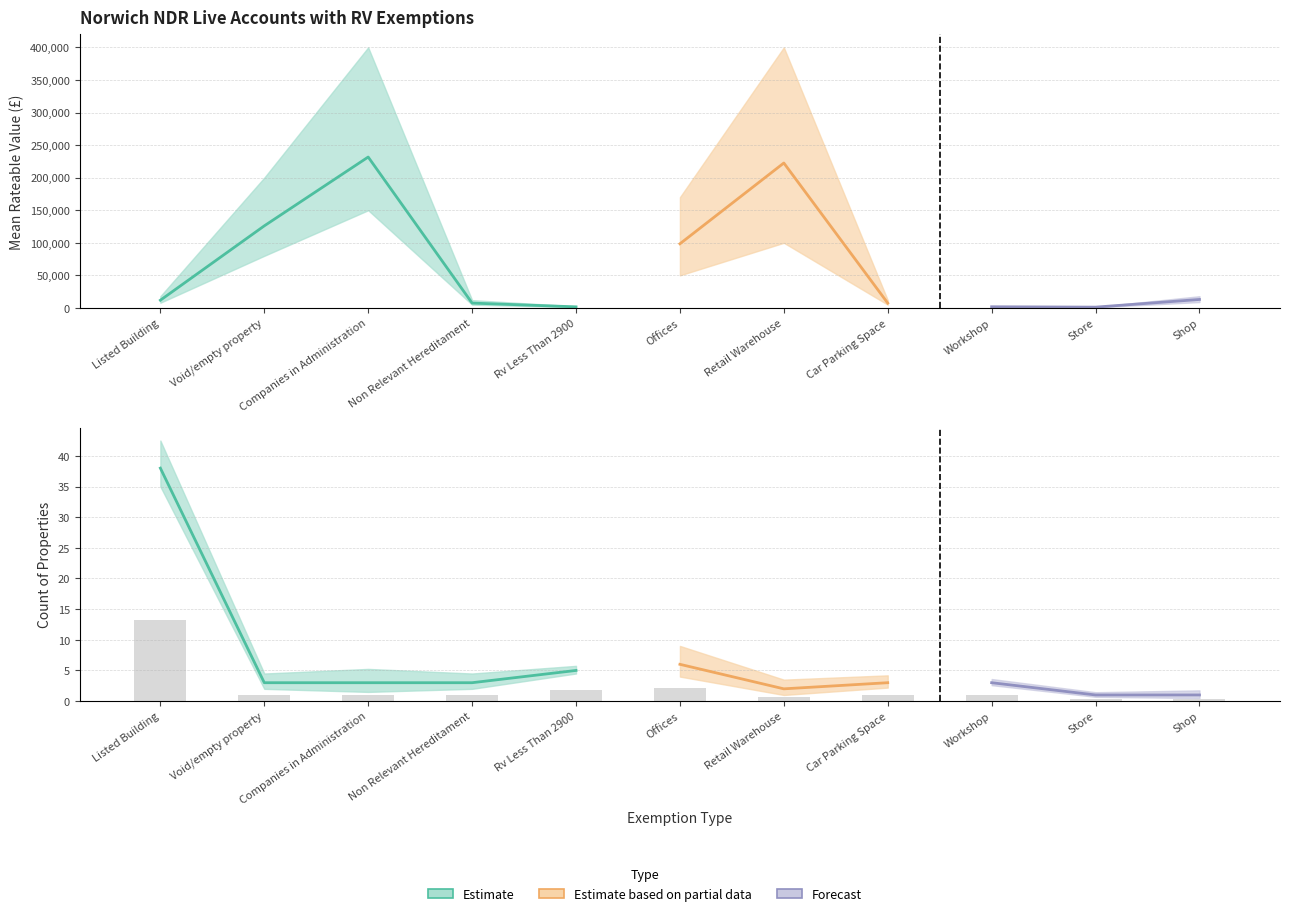

Does the chart contain any negative values?

No